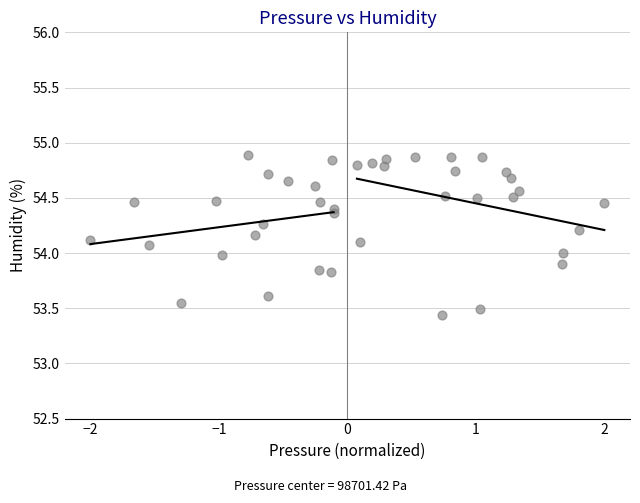

What is the range of X values (max minus min)?

4.0